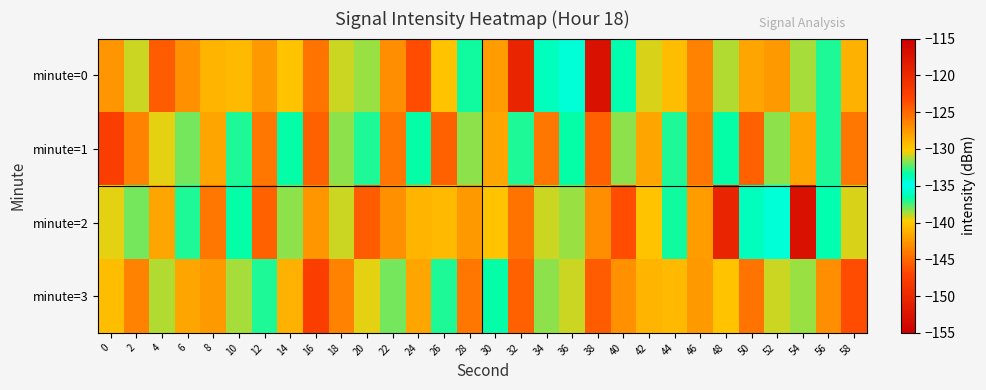

Reading left to right, extract all data points from this chart.

minute=0: 0=-127.5	2=-130.8	4=-124.4	6=-142.9	8=-128.9	10=-129.3	12=-127.6	14=-129.8	16=-125.6	18=-130.9	20=-131.5	22=-126.9	24=-146.5	26=-129.8	28=-136.7	30=-127.7	32=-150.6	34=-133.8	36=-134.5	38=-117.1	40=-136.4	42=-130.8	44=-140.6	46=-126.4	48=-131.1	50=-128.1	52=-127.6	54=-131.4	56=-137.0	58=-128.8
minute=1: 0=-147.6	2=-126.4	4=-130.6	6=-132.0	8=-128.3	10=-133.1	12=-125.7	14=-136.7	16=-124.7	18=-131.6	20=-133.1	22=-125.7	24=-136.7	26=-124.7	28=-131.6	30=-128.3	32=-133.1	34=-125.7	36=-136.7	38=-124.7	40=-131.6	42=-128.3	44=-133.1	46=-125.7	48=-136.7	50=-124.7	52=-131.6	54=-128.3	56=-133.1	58=-125.7
minute=2: 0=-130.6	2=-132.0	4=-128.3	6=-133.1	8=-125.7	10=-136.7	12=-124.7	14=-131.6	16=-127.5	18=-130.8	20=-124.4	22=-142.9	24=-128.9	26=-129.3	28=-127.6	30=-129.8	32=-125.6	34=-130.9	36=-131.5	38=-126.9	40=-146.5	42=-129.8	44=-136.7	46=-127.7	48=-150.6	50=-133.8	52=-134.5	54=-117.1	56=-136.4	58=-130.8
minute=3: 0=-140.6	2=-126.4	4=-131.1	6=-128.1	8=-127.6	10=-131.4	12=-137.0	14=-128.8	16=-147.6	18=-126.4	20=-130.6	22=-132.0	24=-128.3	26=-133.1	28=-125.7	30=-136.7	32=-124.7	34=-131.6	36=-130.8	38=-124.4	40=-142.9	42=-128.9	44=-129.3	46=-127.6	48=-129.8	50=-125.6	52=-130.9	54=-131.5	56=-126.9	58=-146.5